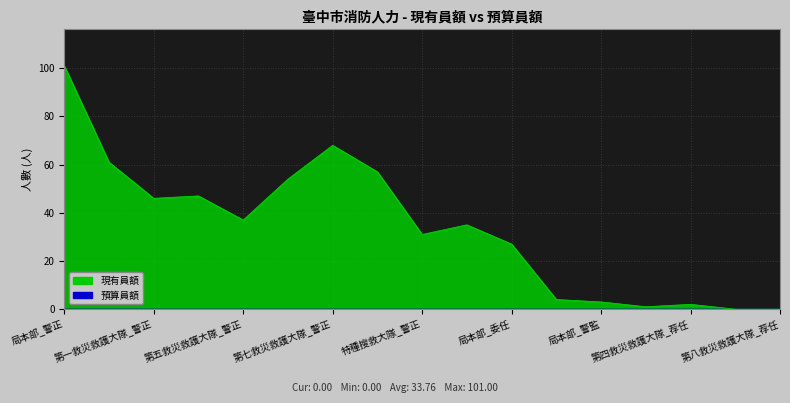

Where is the first local minimum?

第一救災救護大隊_警正